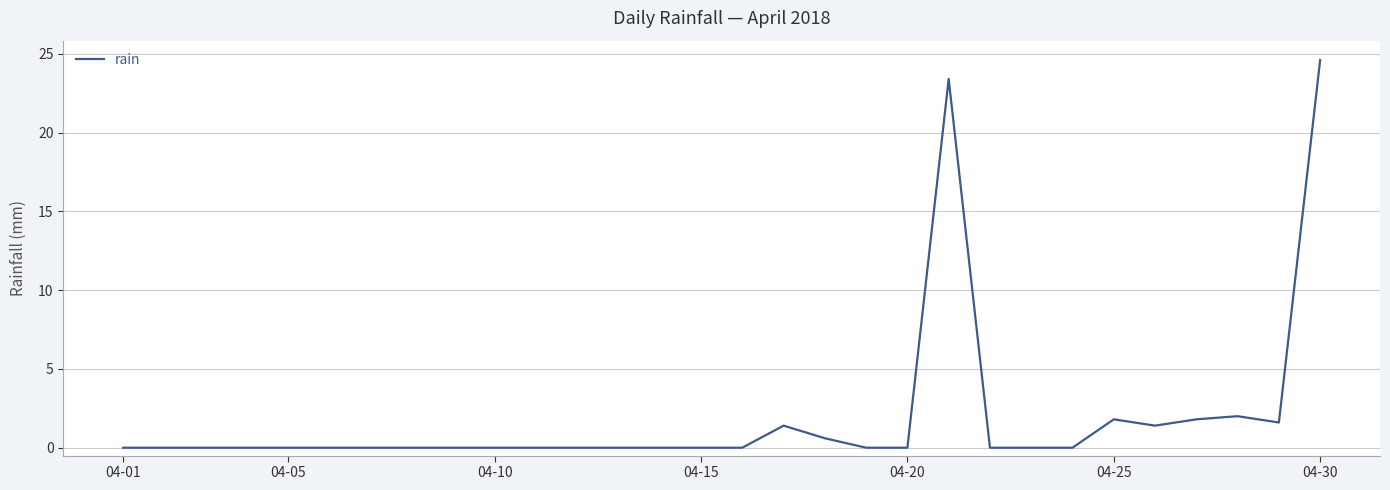

What is the maximum value shown in the chart?

24.6